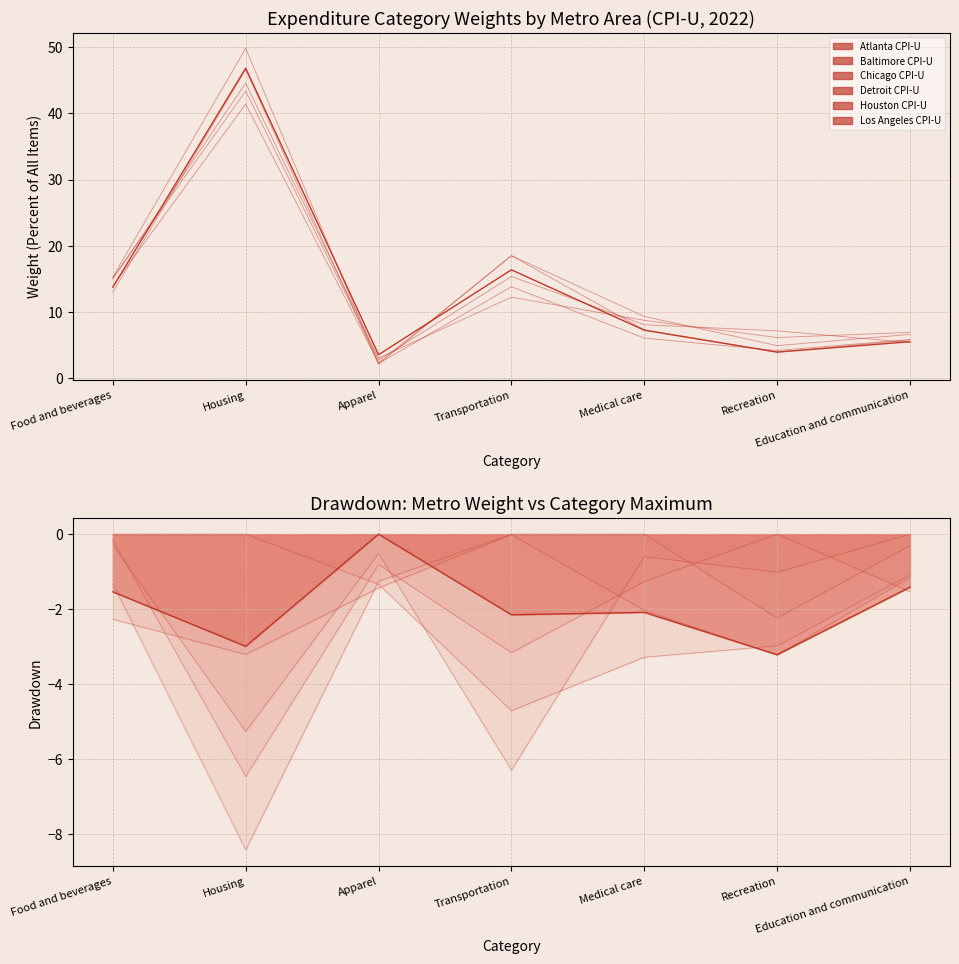

What is the label of the 5th point from the right?

Apparel